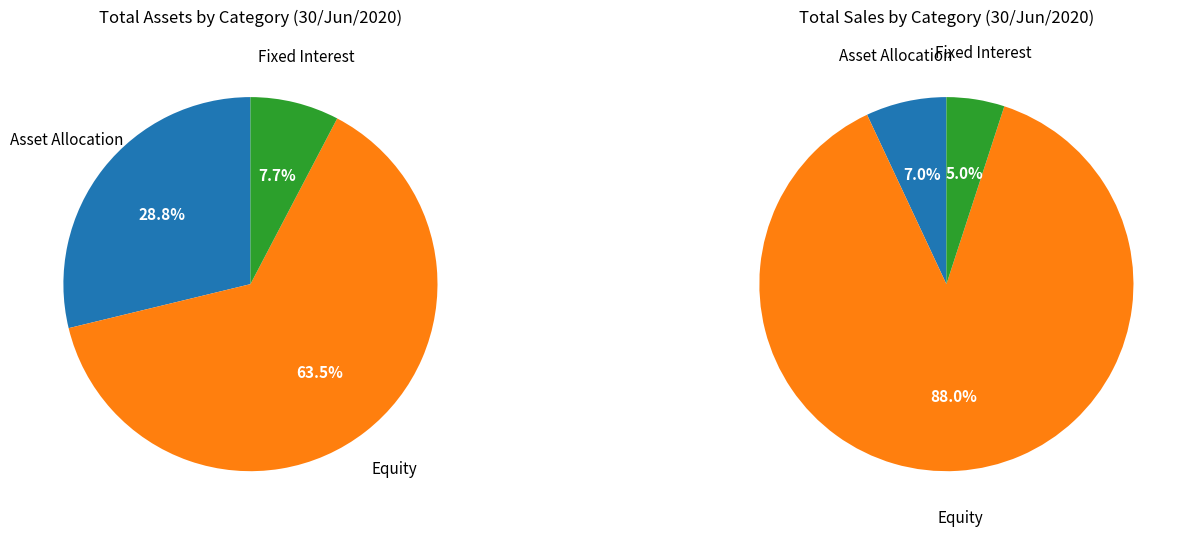

To the nearest percent, what portion does Equity represent?

64%